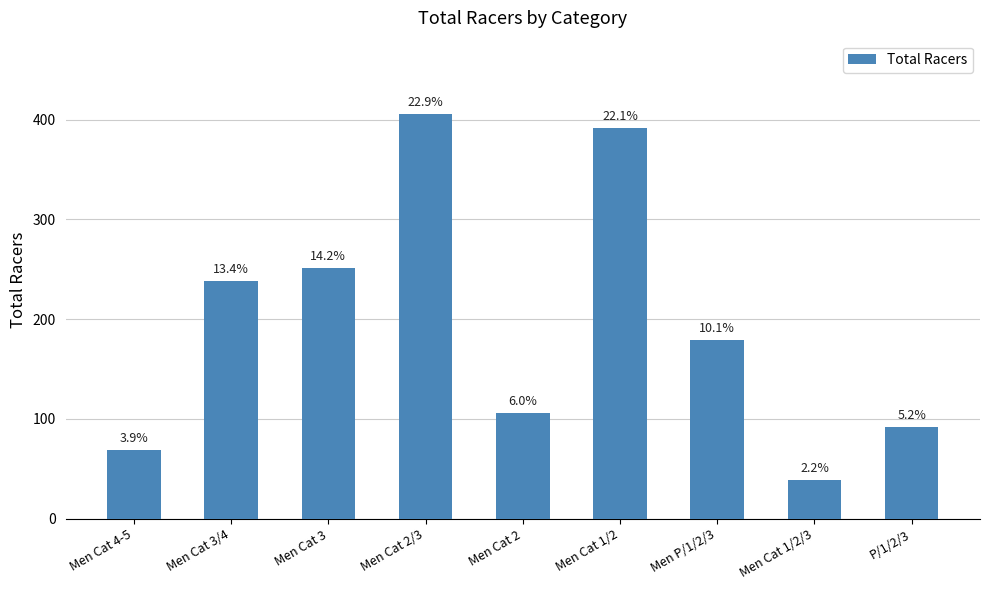

Does the chart contain any negative values?

No